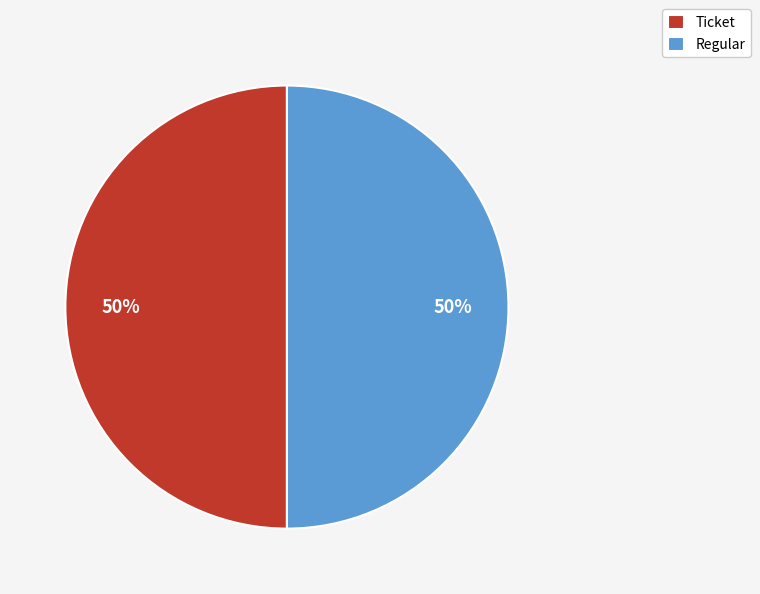

To the nearest percent, what is the average slice percentage?

50%